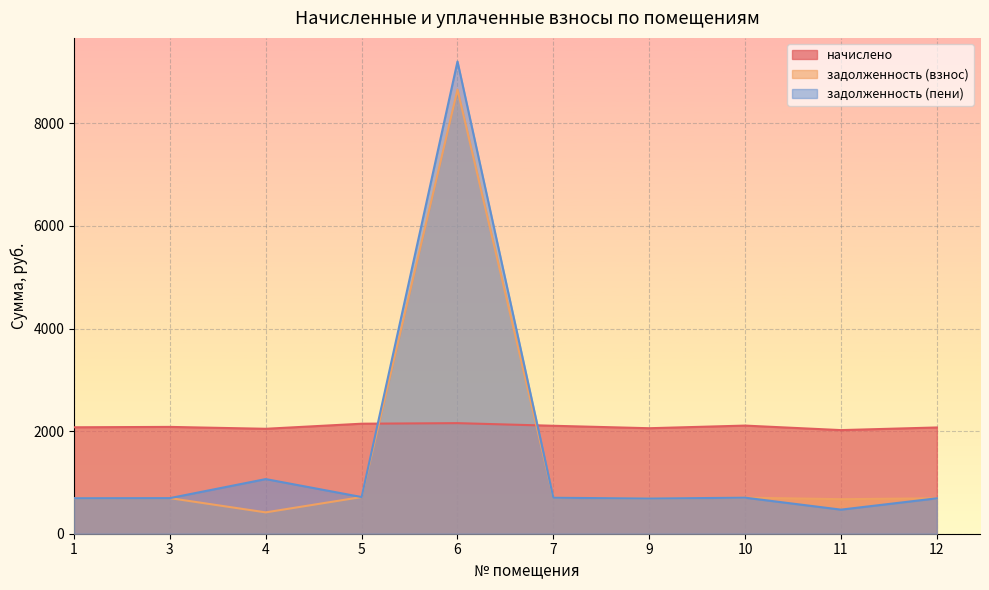

List the labels in order of задолженность (взнос) value, smallest first.

4, 11, 9, 12, 1, 3, 7, 10, 5, 6